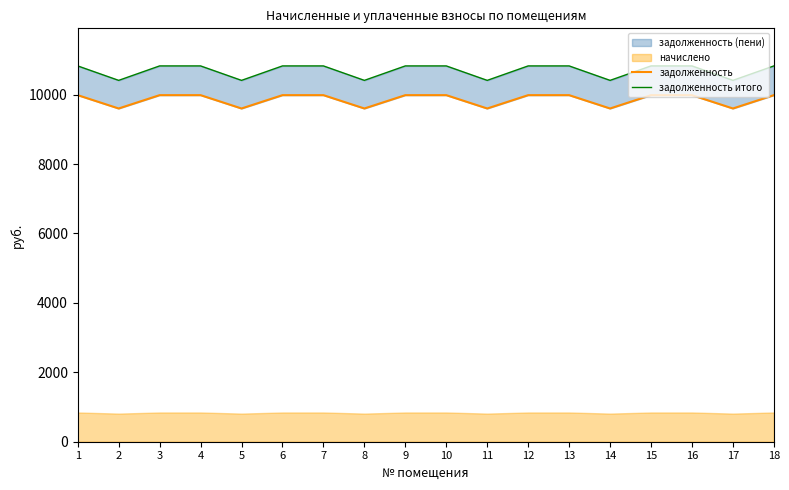

Between 7 and 5, which is larger?

7